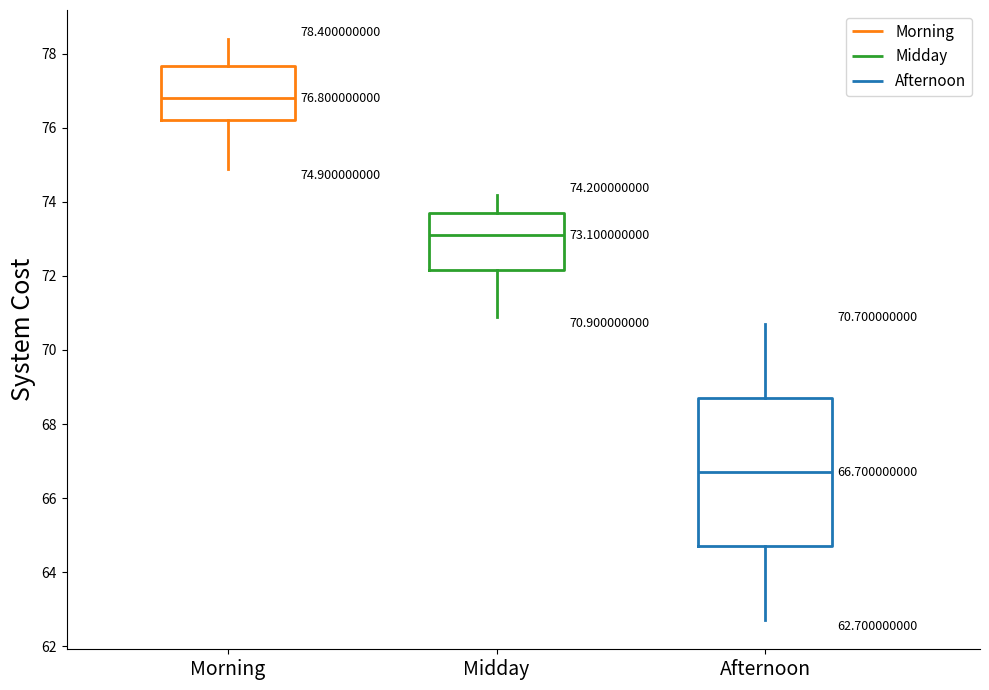

Which box is the tallest, from its lower edge to its upper edge?

Afternoon